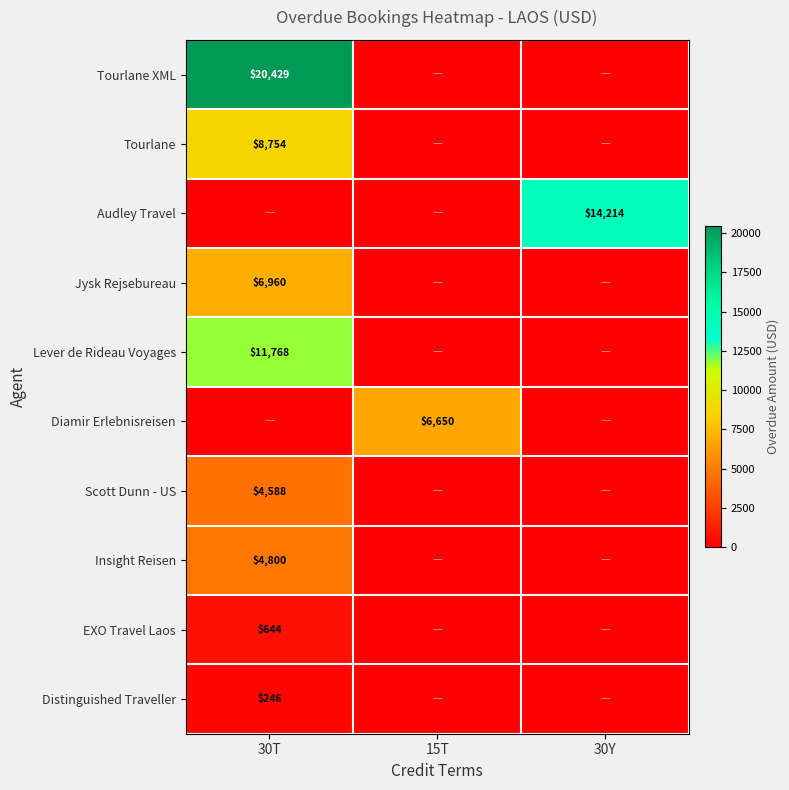

Is the value of Tourlane XML at 30T greater than the value of Insight Reisen at 30T?

Yes